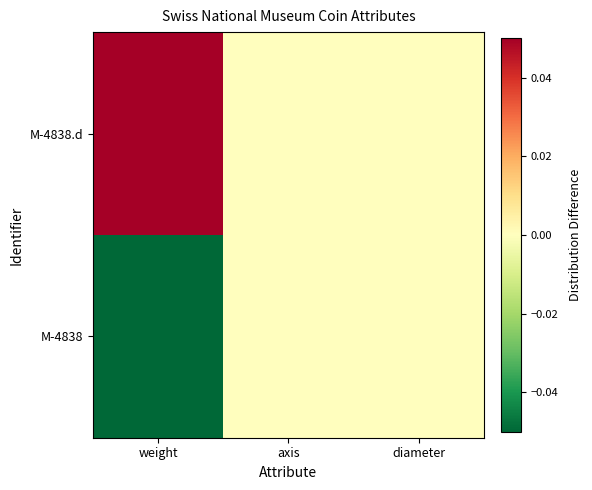

List the series in order of their overall mean, lowest first.

M-4838, M-4838.d